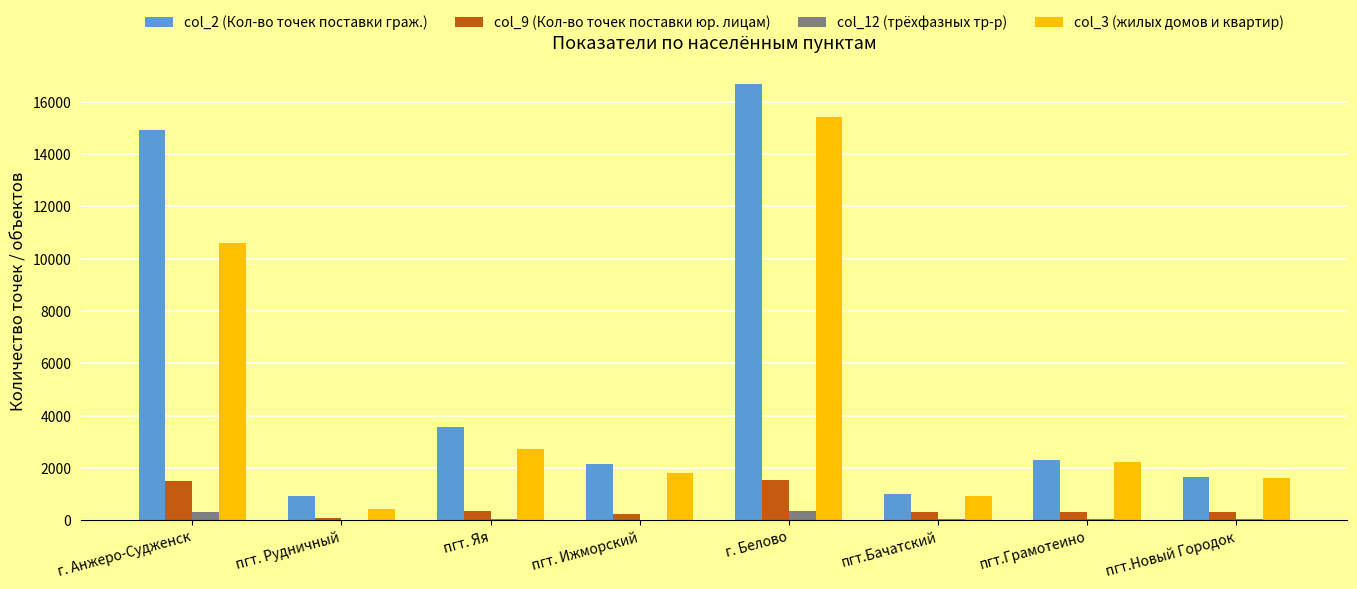

The col_2 (Кол-во точек поставки граж.) series shows 664 at пгт.Новый Городок. True or false?

False